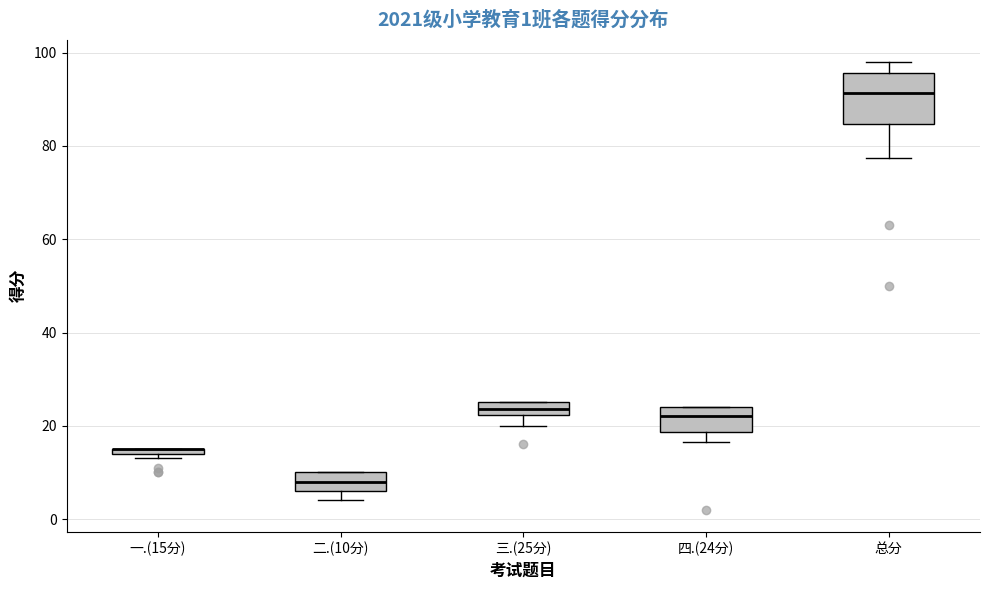

Which box is the tallest, from its lower edge to its upper edge?

总分